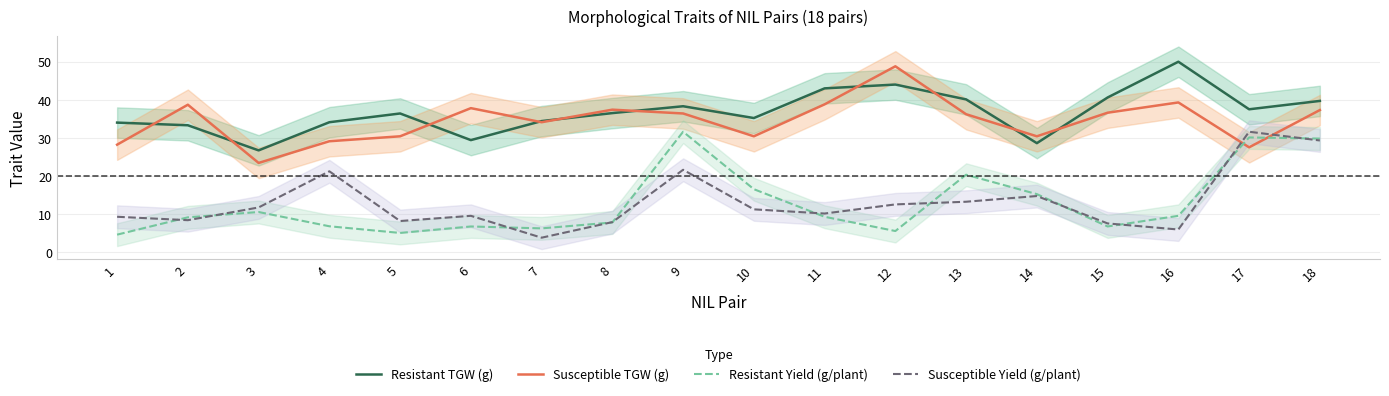

What is the difference between the Susceptible Yield (g/plant) values at 2 and 12?

4.2